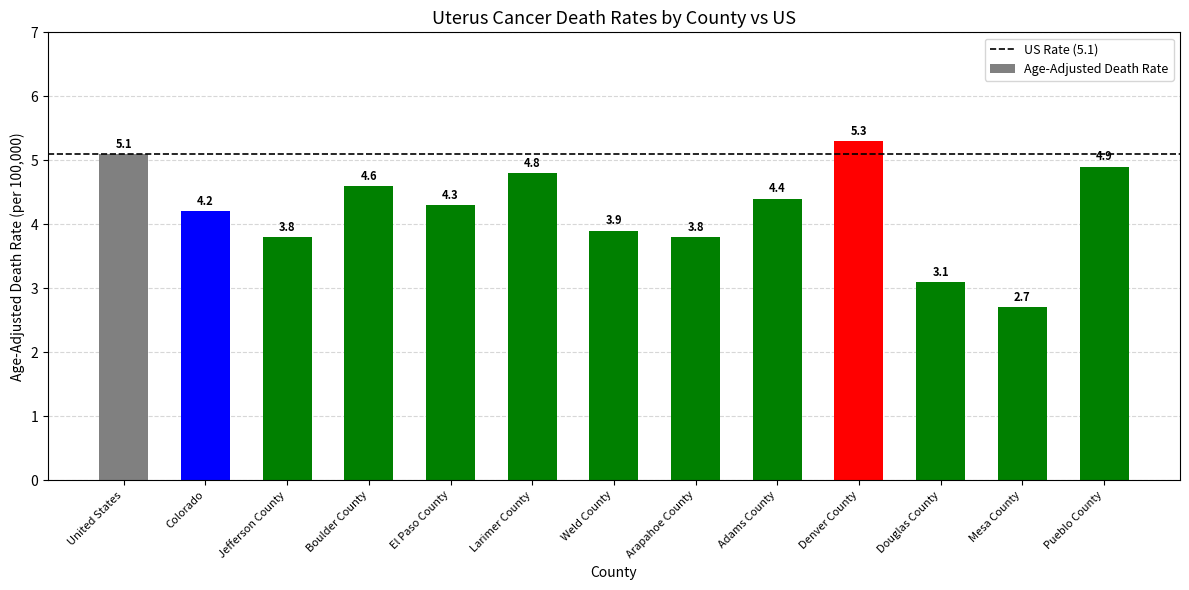

Reading left to right, transcribe all the data shown in this chart.

5.1	4.2	3.8	4.6	4.3	4.8	3.9	3.8	4.4	5.3	3.1	2.7	4.9